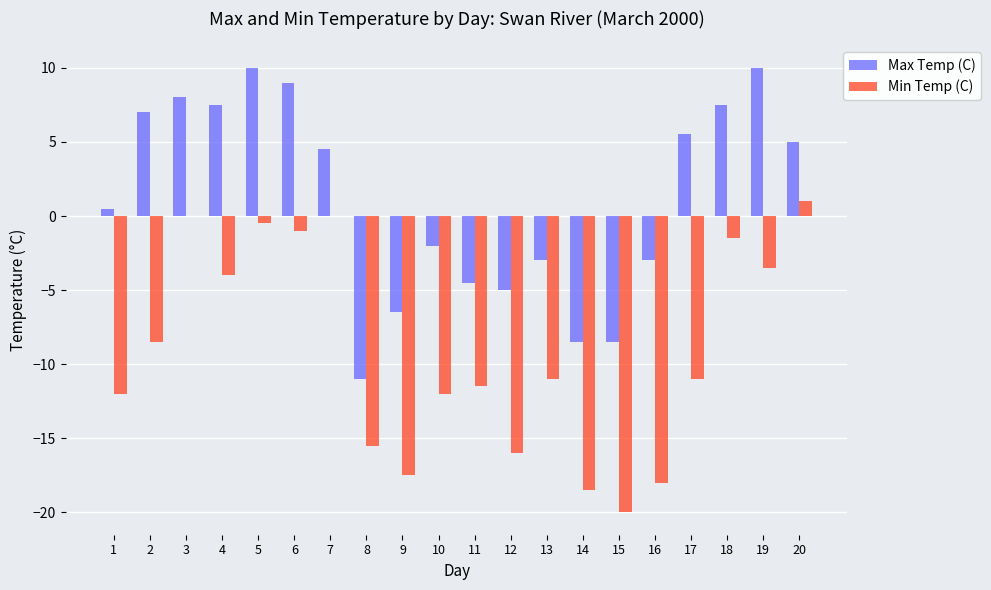

What is the spread (max minus min) of values at 13?

8.0